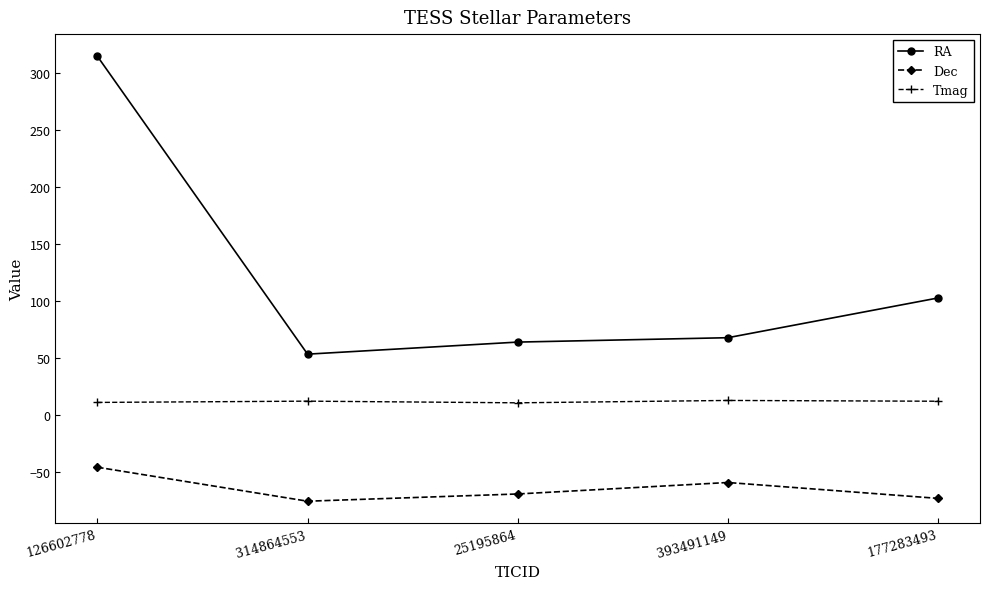

Is this an area chart (filled region under the line)?

No